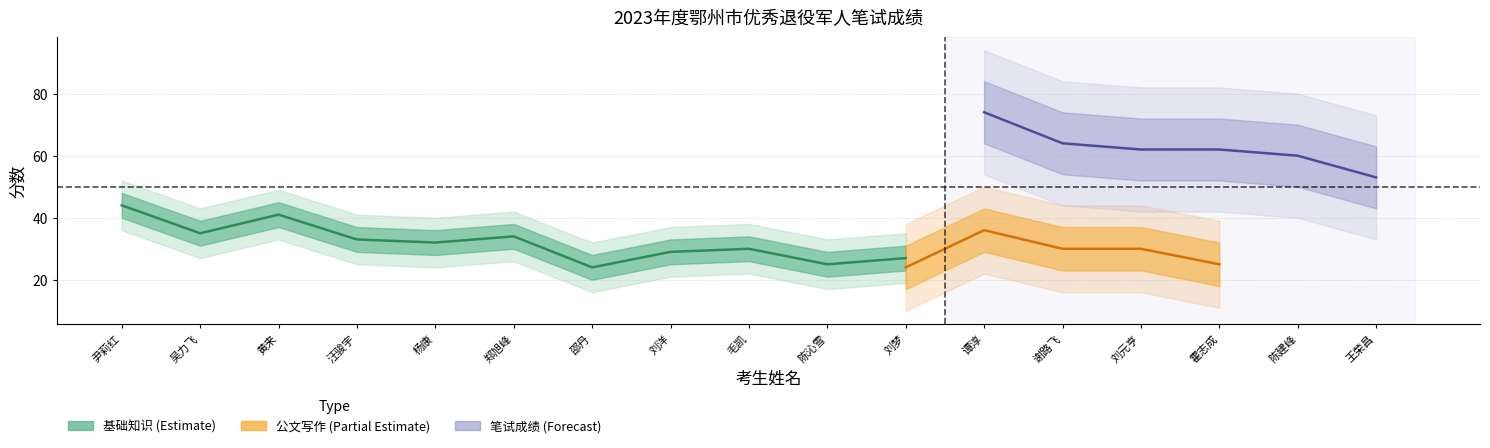

Is it true that 公文写作 equals 20 at 邵丹?

False